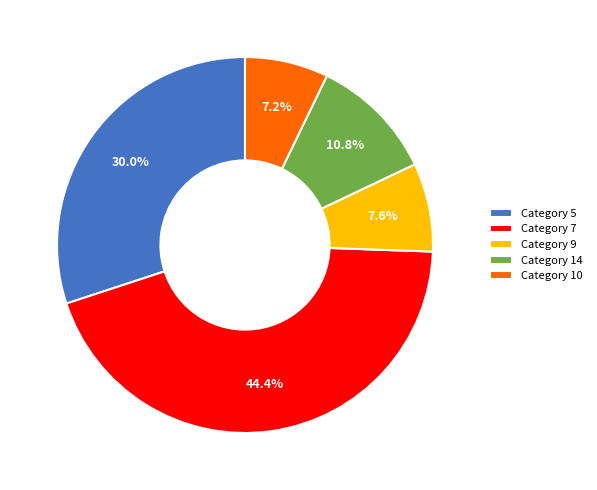

Is there any slice that represents more than half of the pie?

No